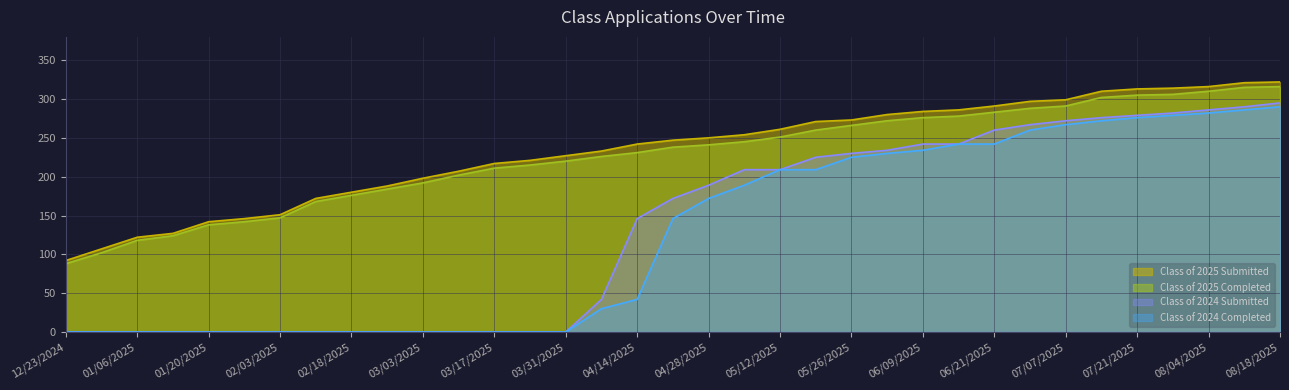

What is the difference between the Class of 2024 Submitted values at 02/24/2025 and 04/14/2025?

146